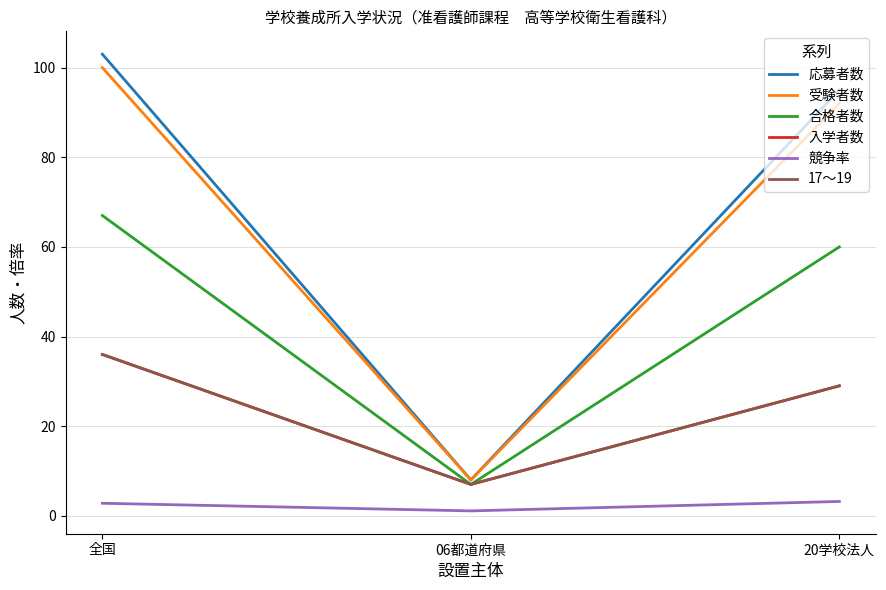

Does the chart have visible grid lines?

Yes